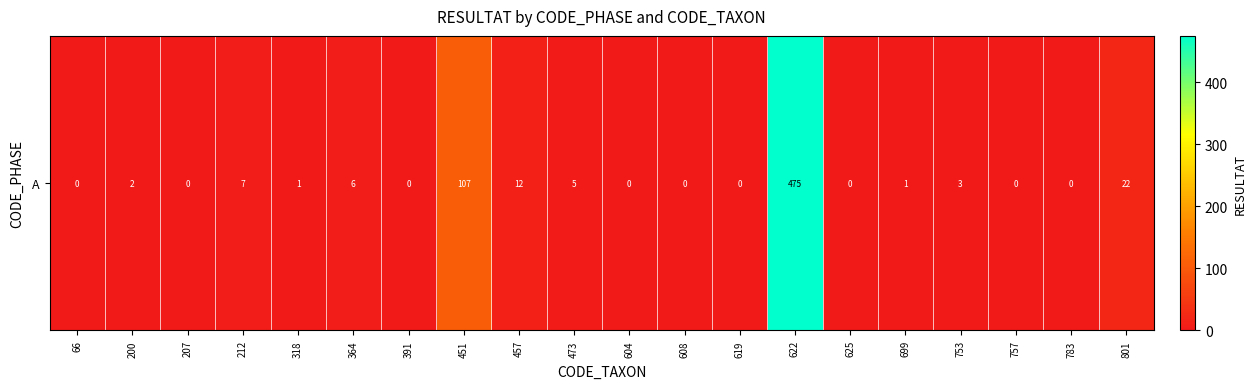

Reading left to right, what are all the values shown in this chart?

0	2	0	7	1	6	0	107	12	5	0	0	0	475	0	1	3	0	0	22